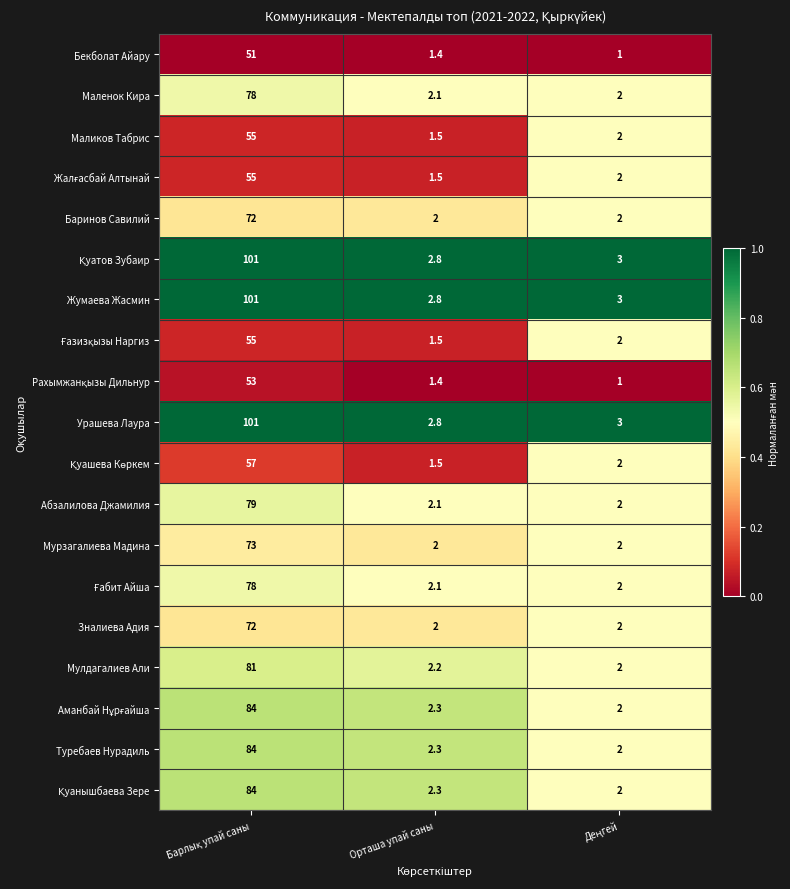

What is the difference between the maximum and minimum values in the Маликов Табрис series?

53.5